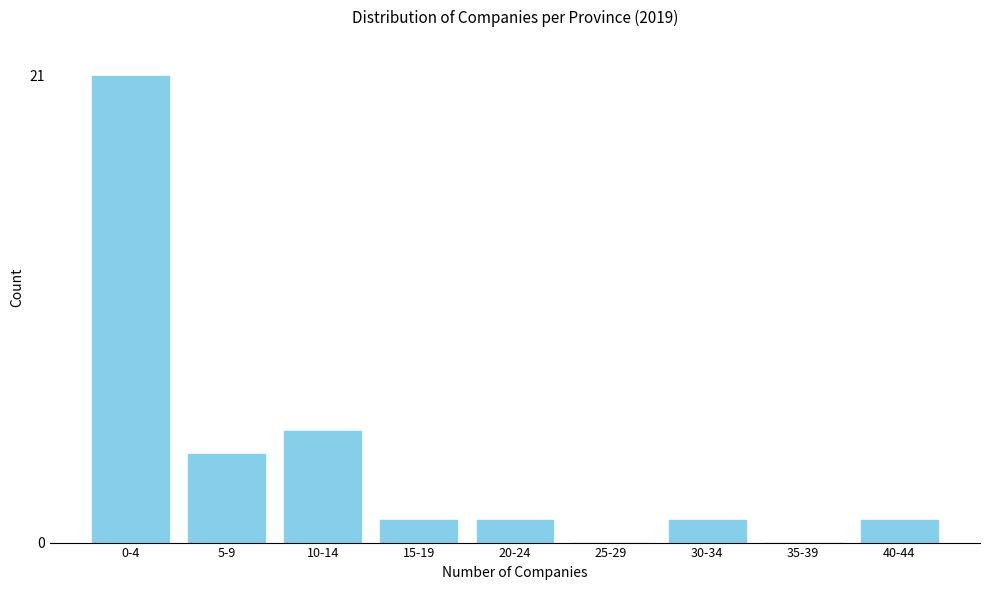

Reading right to left, what are all the values shown in this chart?

40-44=1	35-39=0	30-34=1	25-29=0	20-24=1	15-19=1	10-14=5	5-9=4	0-4=21